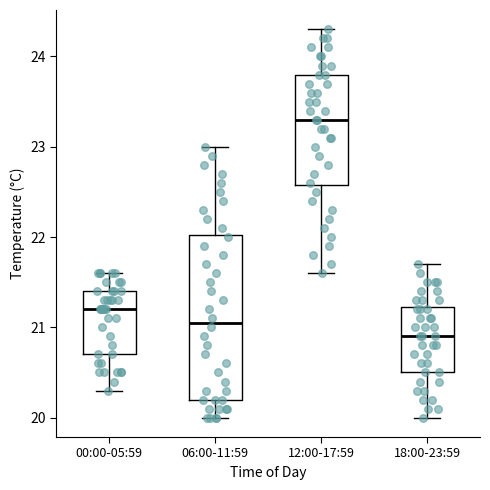

Reading left to right, transcribe this box plot: for each box, give where its median line is, the range the box spans, and where its two whiskers end, as read against the y-axis. The values are not printed on the chart, so give them approximately, as read against the axis.

00:00-05:59: median 21.2, box 20.7 to 21.4, whiskers 20.3 to 21.6
06:00-11:59: median 21.1, box 20.2 to 22.0, whiskers 20.0 to 23.0
12:00-17:59: median 23.3, box 22.6 to 23.8, whiskers 21.6 to 24.3
18:00-23:59: median 20.9, box 20.5 to 21.2, whiskers 20.0 to 21.7